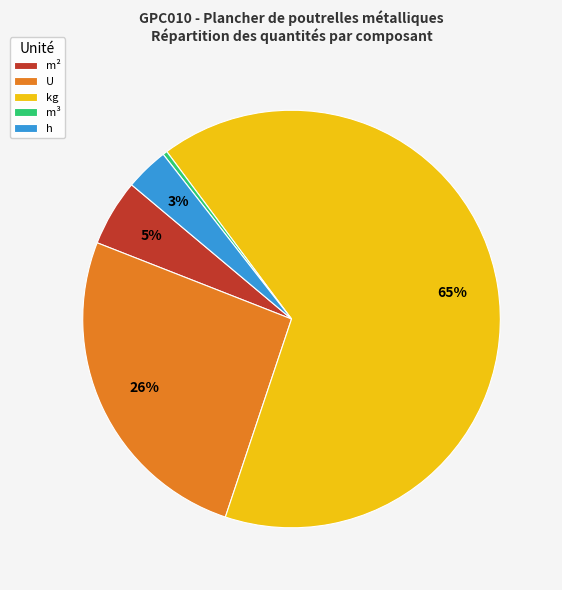

Which has a higher value, m³ or m²?

m²